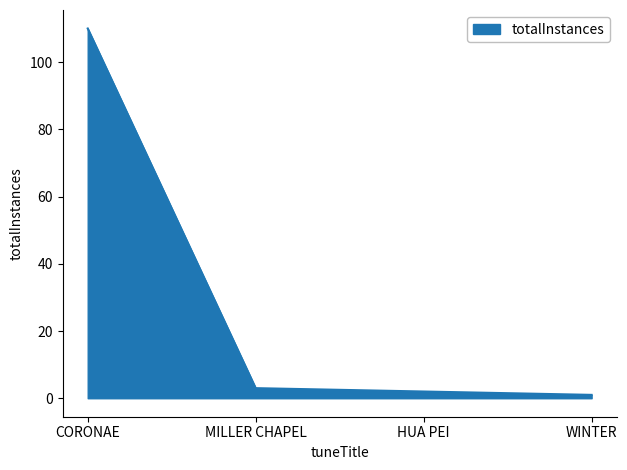

What position from the right is CORONAE?

4